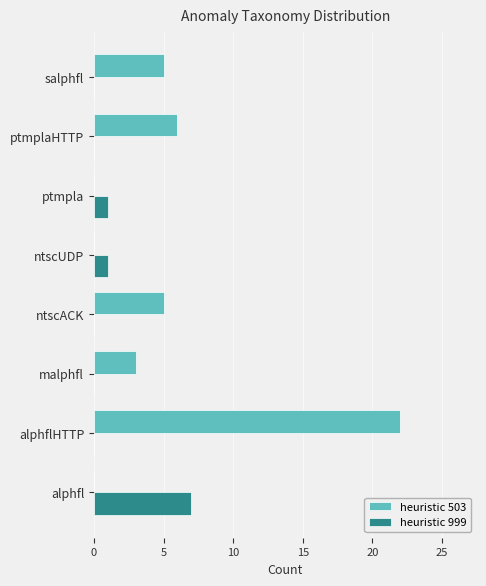

The heuristic 999 series shows 1 at ptmpla. True or false?

True